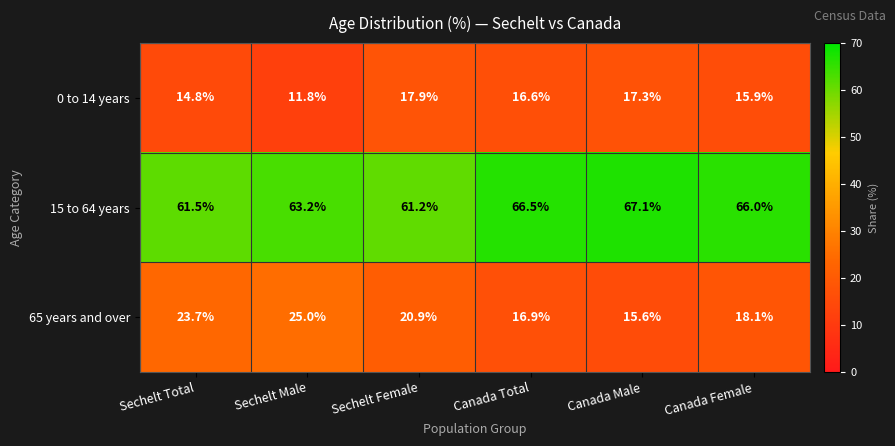

Reading left to right, extract all data points from this chart.

0 to 14 years: Sechelt Total=14.8	Sechelt Male=11.8	Sechelt Female=17.9	Canada Total=16.6	Canada Male=17.3	Canada Female=15.9
15 to 64 years: Sechelt Total=61.5	Sechelt Male=63.2	Sechelt Female=61.2	Canada Total=66.5	Canada Male=67.1	Canada Female=66.0
65 years and over: Sechelt Total=23.7	Sechelt Male=25.0	Sechelt Female=20.9	Canada Total=16.9	Canada Male=15.6	Canada Female=18.1